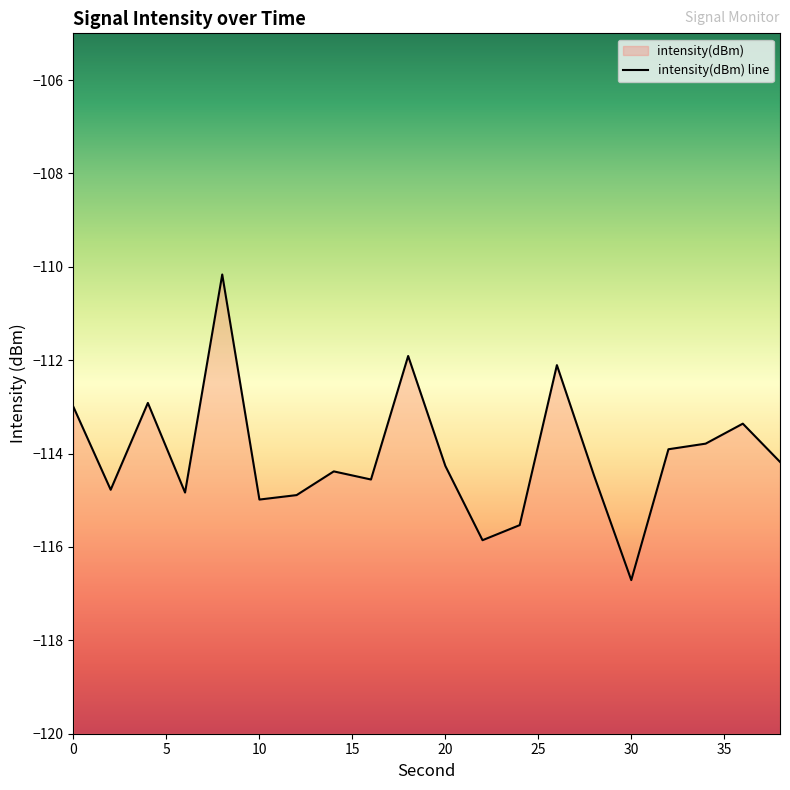

How many data points are less than -114?

12